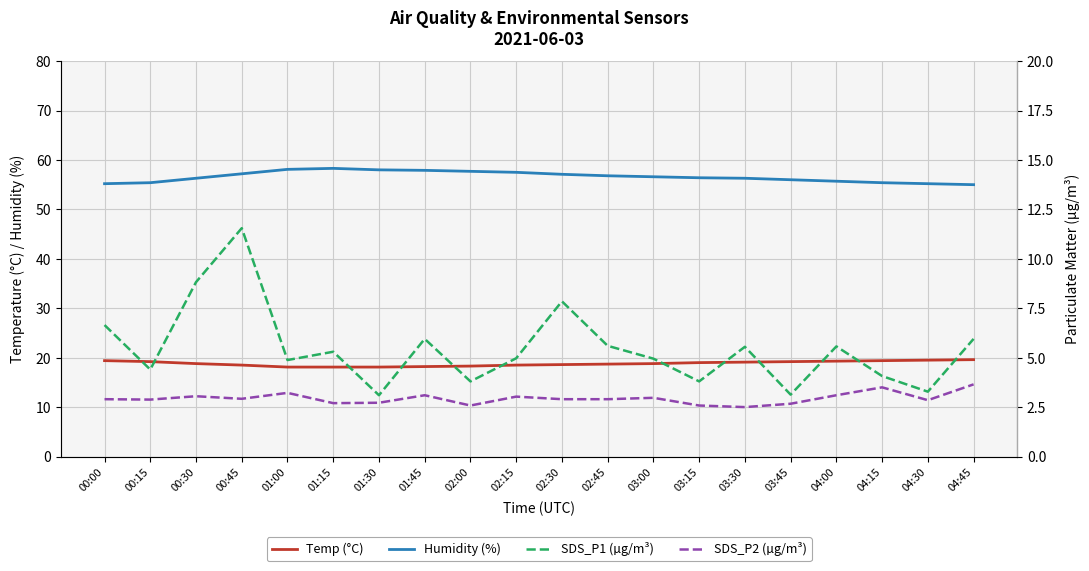

What is the total value across all series at 04:30?

80.8